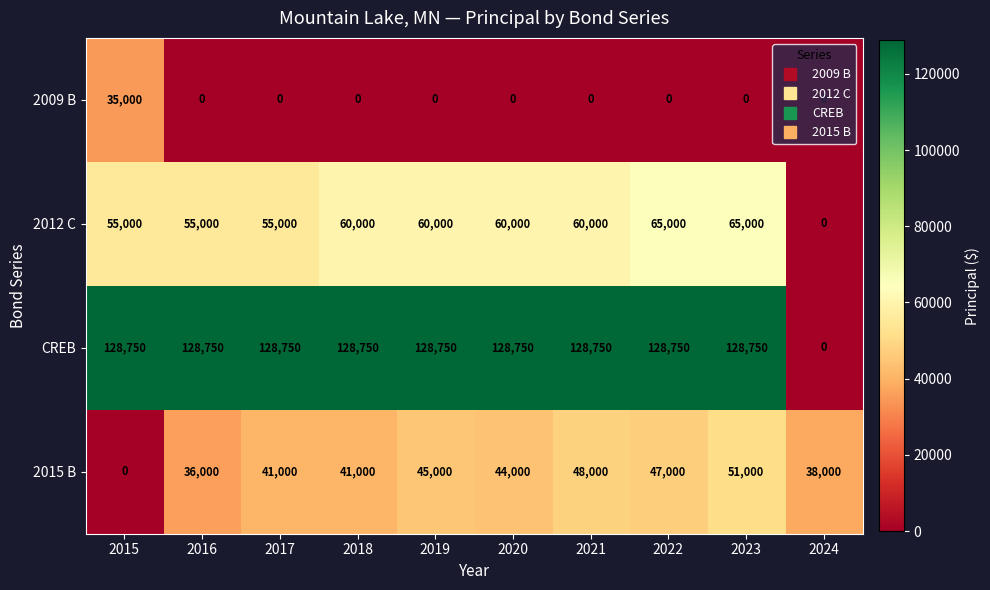

At how many categories does at least one series exceed 11518?

10